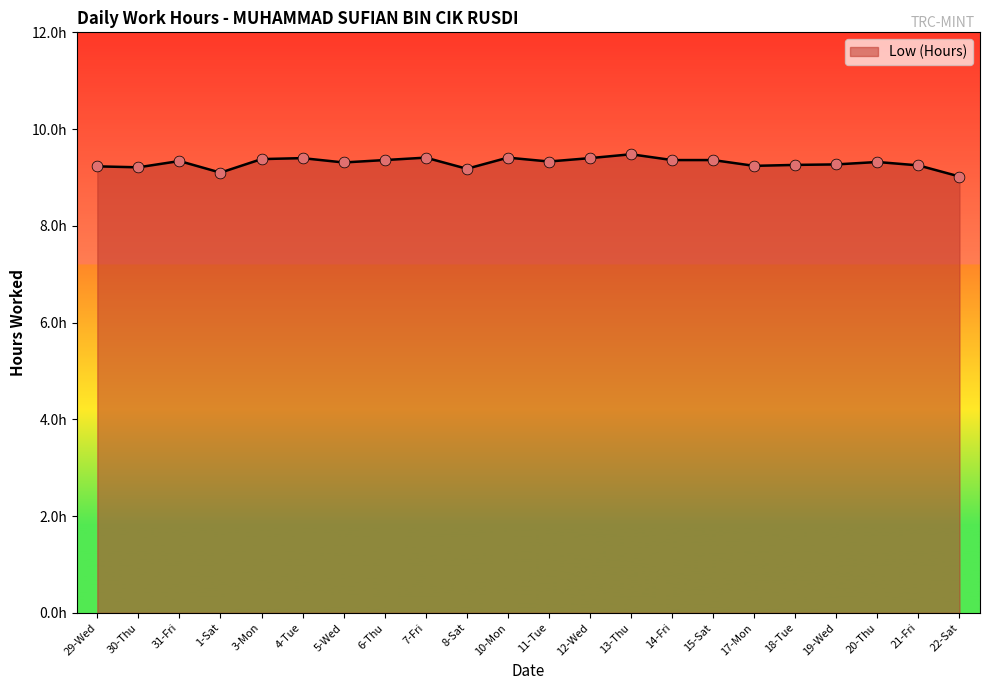

Between 10-Mon and 8-Sat, which is larger?

10-Mon